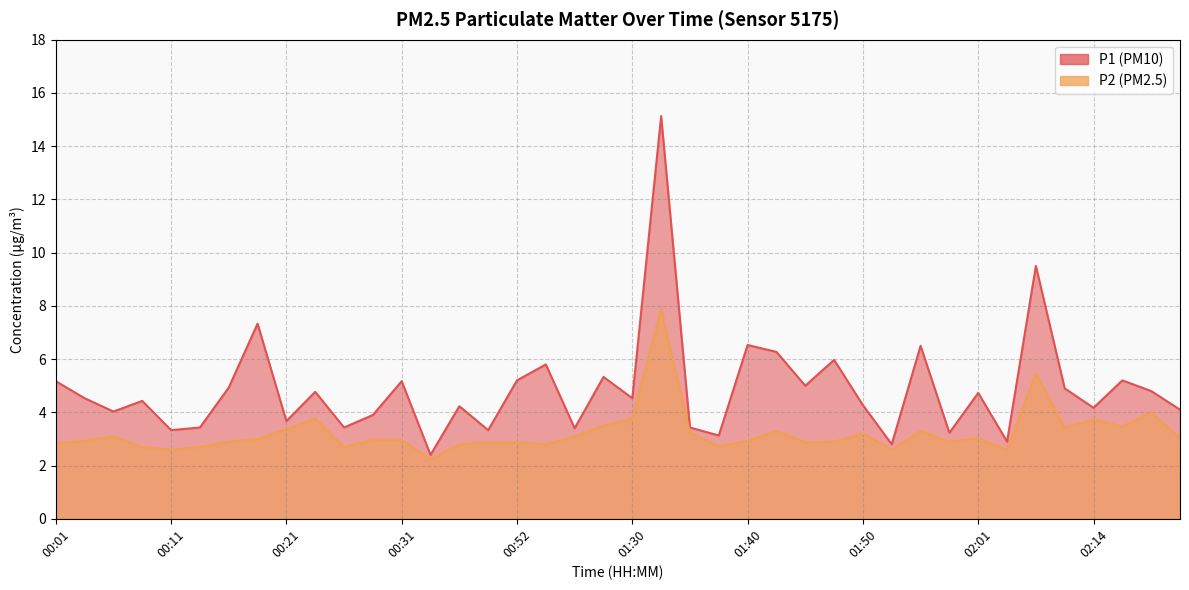

True or false: P2 and P1 intersect in this chart.

False